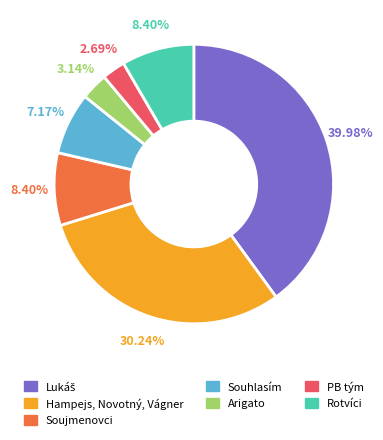

Does any single category account for the majority?

No